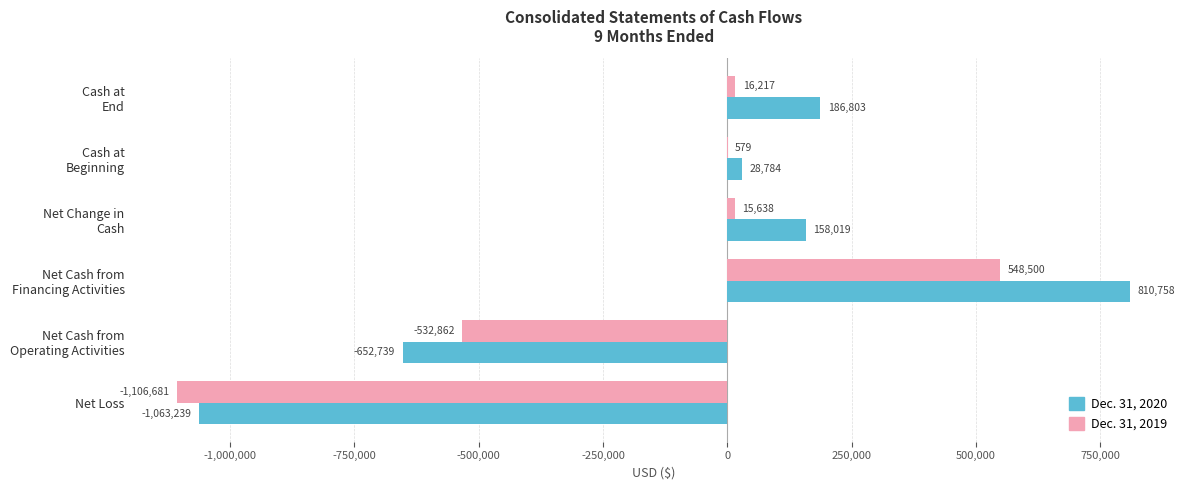

Which series has the largest total across all categories?

Dec. 31, 2020